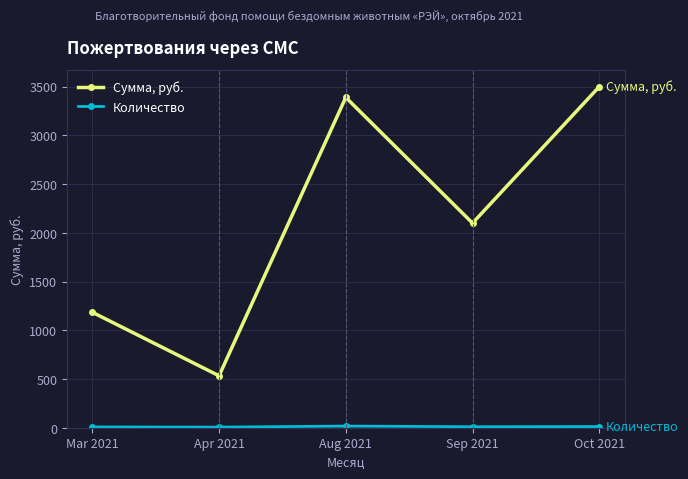

What is the maximum value shown in the chart?

3500